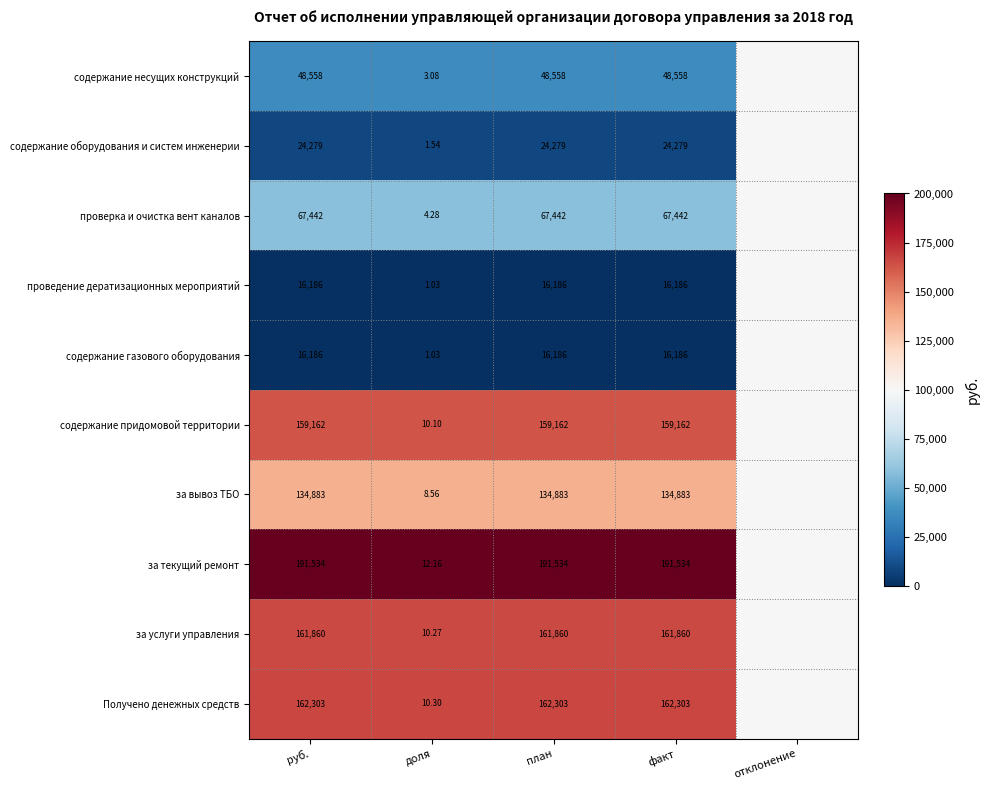

Is the value of содержание придомовой территории at руб. greater than the value of проведение дератизационных мероприятий at план?

Yes